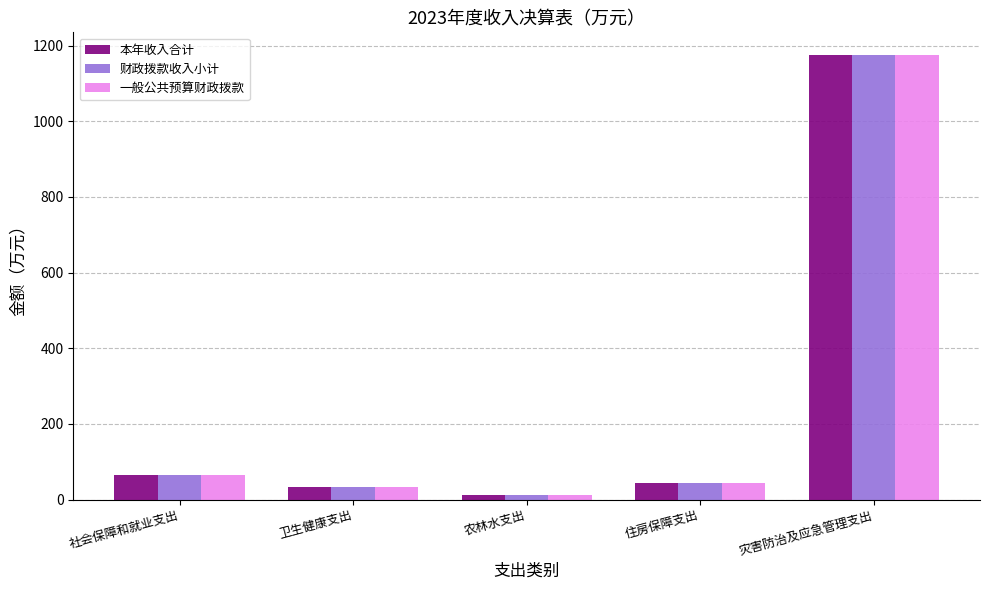

Reading left to right, list all the values displayed in this chart.

本年收入合计: 63.8	32.9	11.0	44.6	1176.3
财政拨款收入小计: 63.8	32.9	11.0	44.6	1176.3
一般公共预算财政拨款: 63.8	32.9	11.0	44.6	1176.3